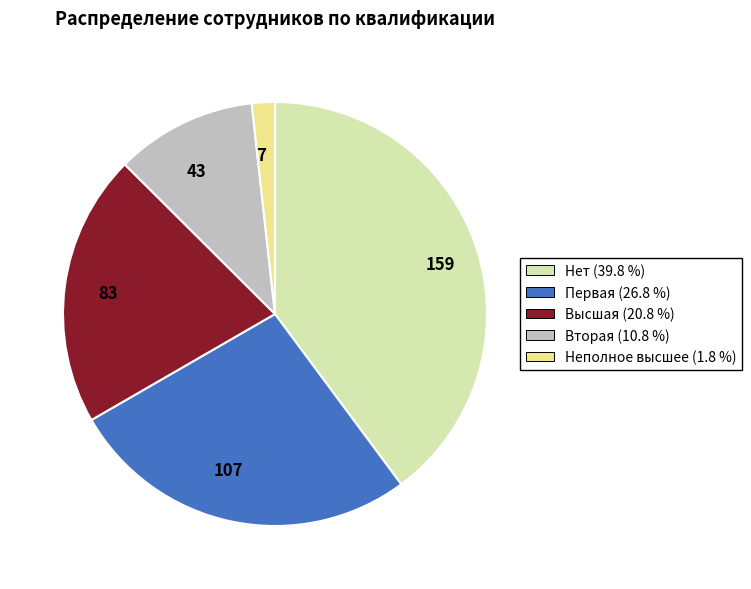

Which slice is the largest?

159